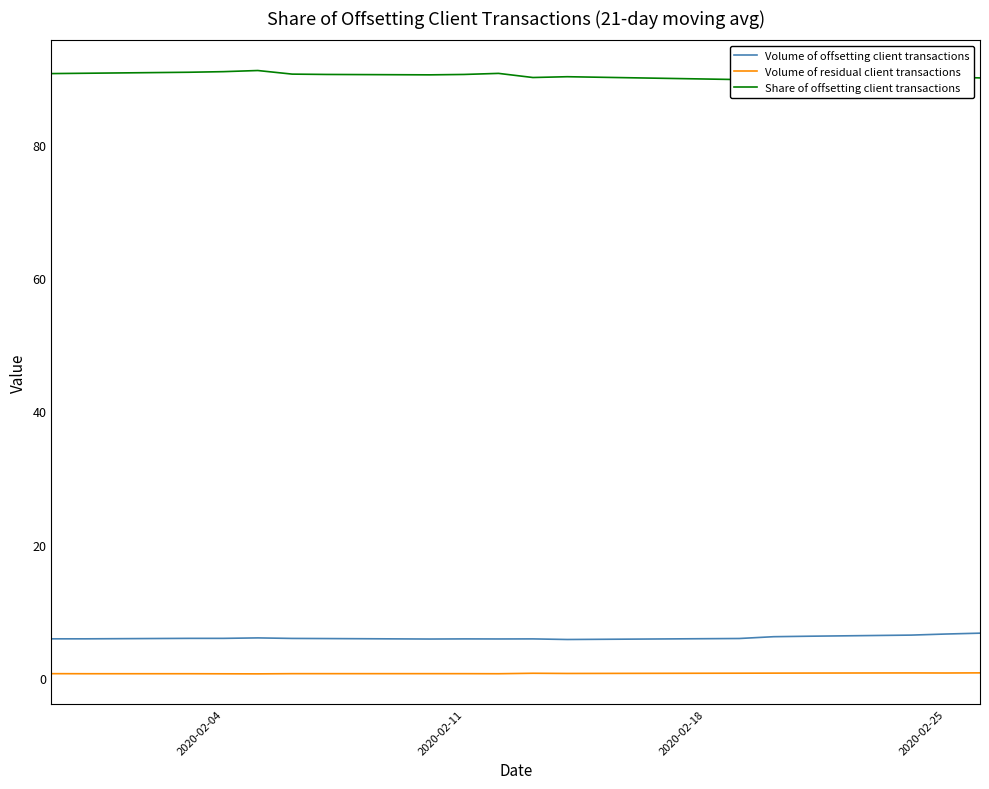

Reading left to right, list all the values displayed in this chart.

Volume of offsetting client transactions: 5.8	5.8	5.9	5.9	6.0	5.9	5.9	5.8	5.8	5.8	5.8	5.8	5.9	6.2	6.2	6.4	6.6	6.7
Volume of residual client transactions: 0.6	0.6	0.6	0.6	0.6	0.6	0.6	0.6	0.6	0.6	0.7	0.7	0.7	0.7	0.7	0.7	0.7	0.7
Share of offsetting client transactions: 90.7	90.8	90.9	91.0	91.2	90.6	90.6	90.5	90.6	90.8	90.1	90.2	89.8	90.0	90.0	89.9	90.2	90.1